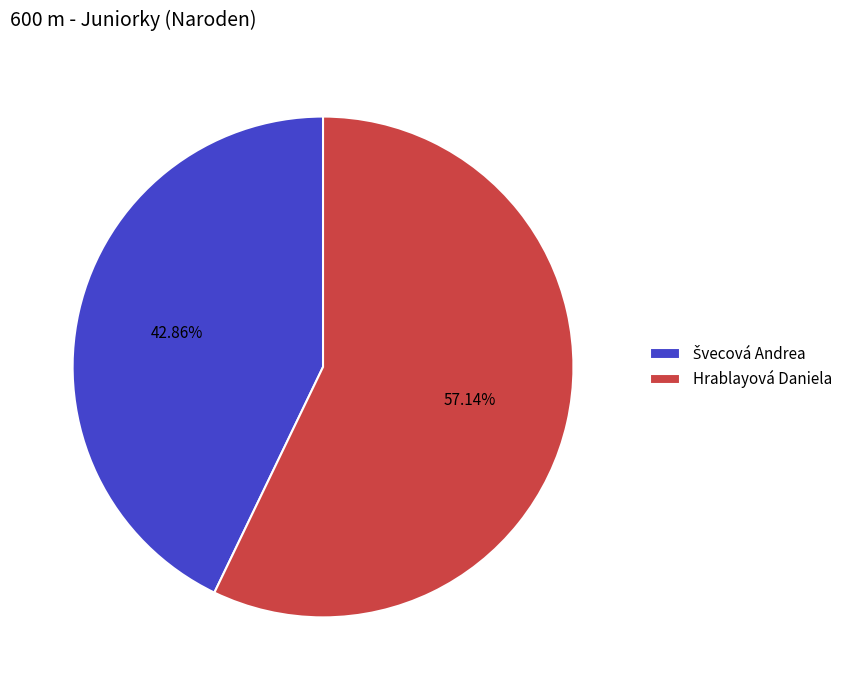

What is the largest slice in the pie chart?

Hrablayová Daniela